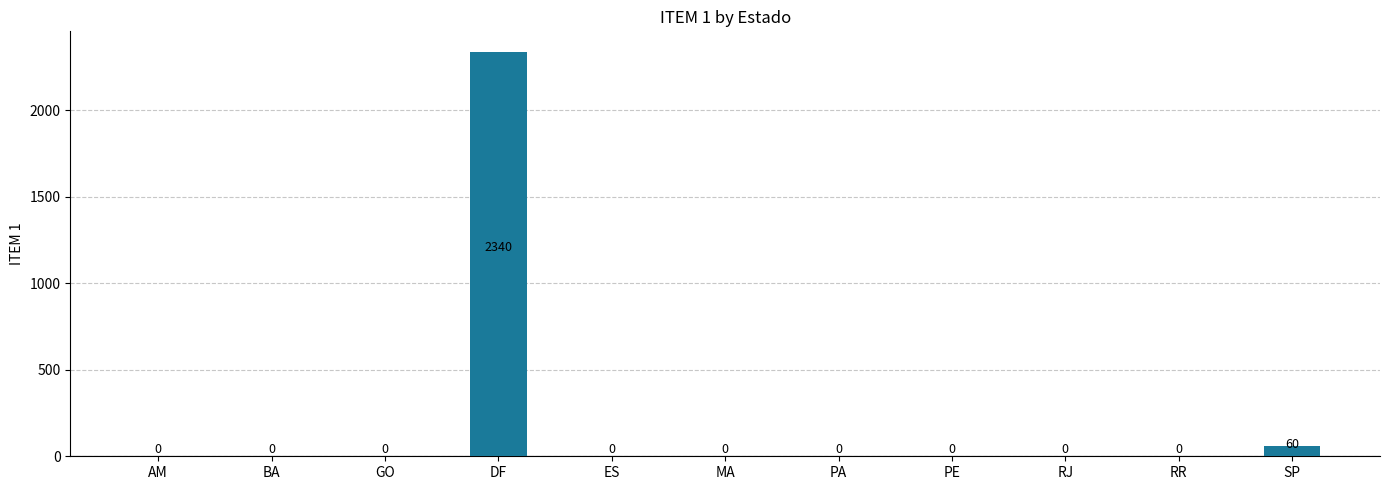

What is the maximum value shown in the chart?

2340